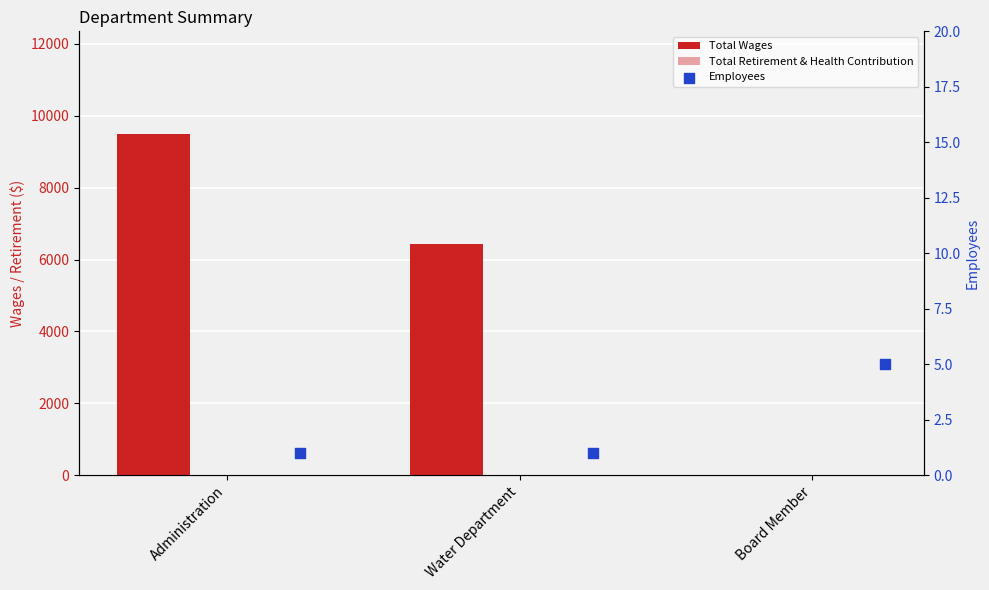

What are all the series names shown in the legend?

Total Wages, Total Retirement & Health Contribution, Employees